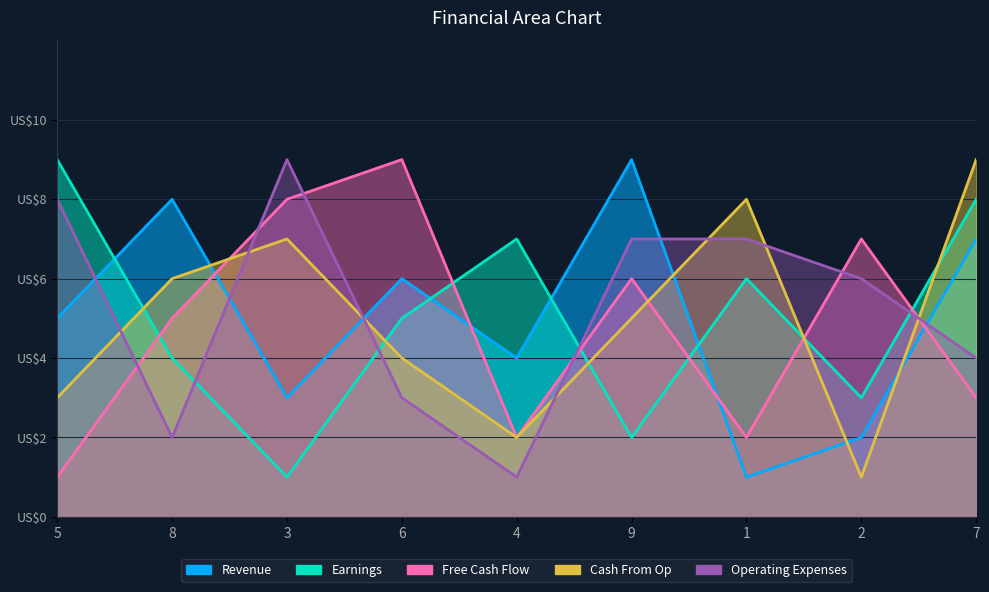

How many values in the Operating Expenses series exceed 6?

4